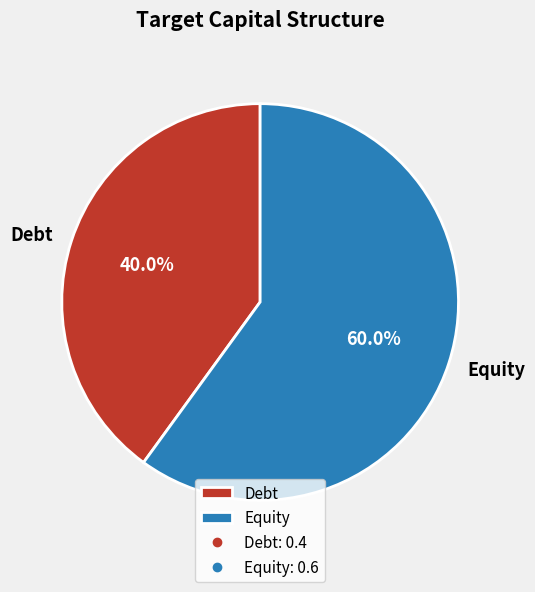

True or false: Equity accounts for 69% of the total.

False